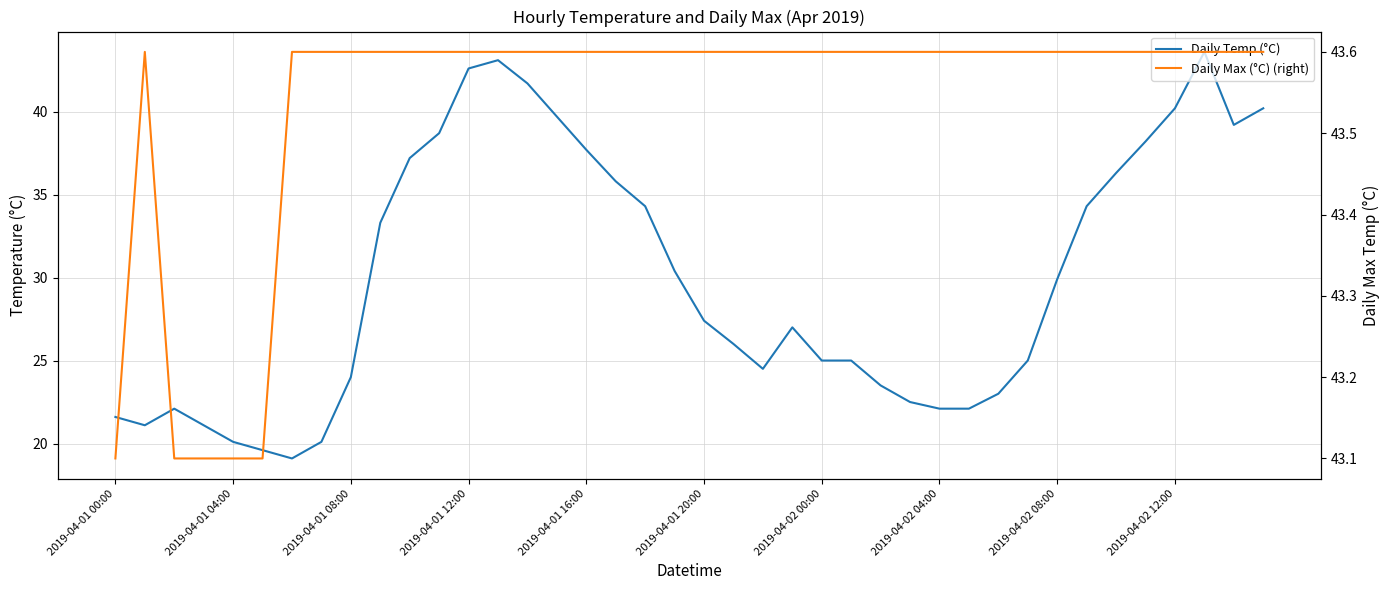

Where is Daily Temp (°C) nearest to the value 31?

19